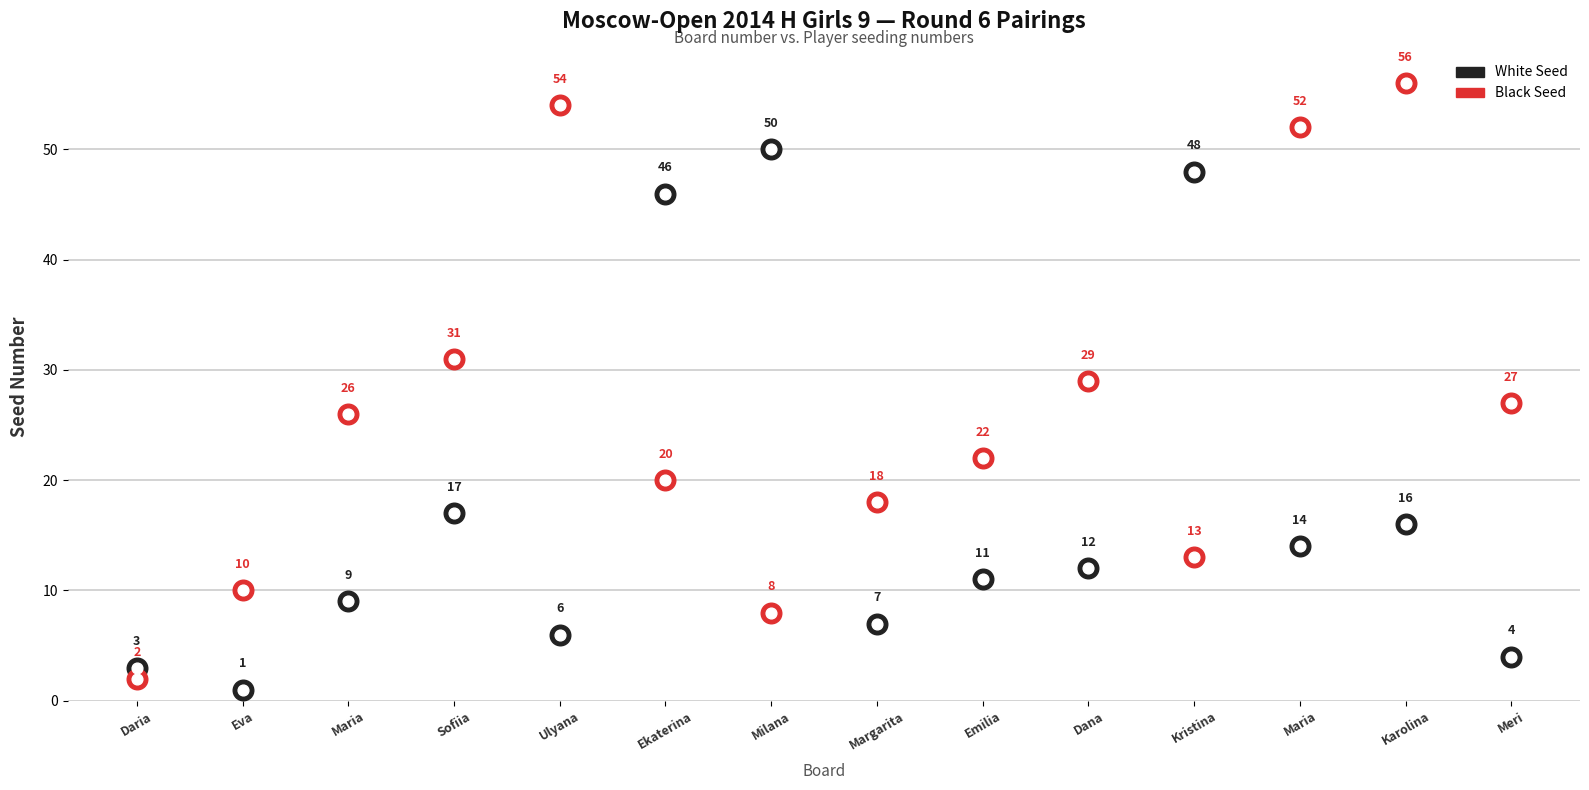

Is the value of White Seed at Ulyana greater than the value of Black Seed at Milana?

No